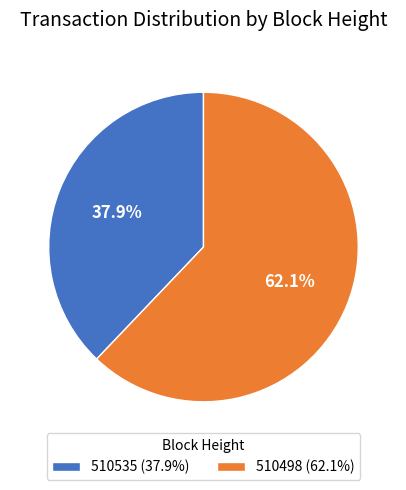

To the nearest percent, what percentage of the pie is 510498?

62%